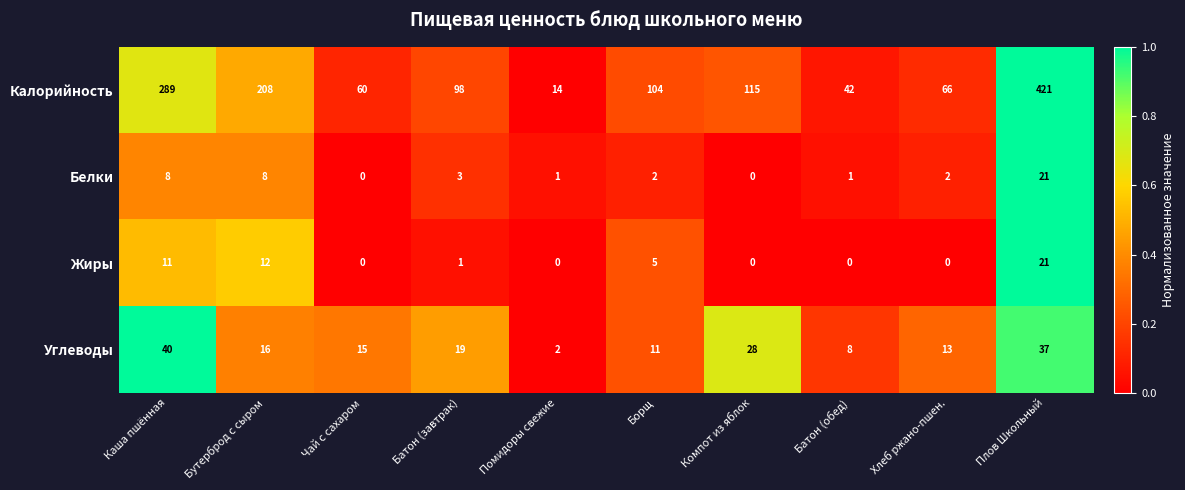

Is it true that Жиры equals -7 at Помидоры свежие?

False